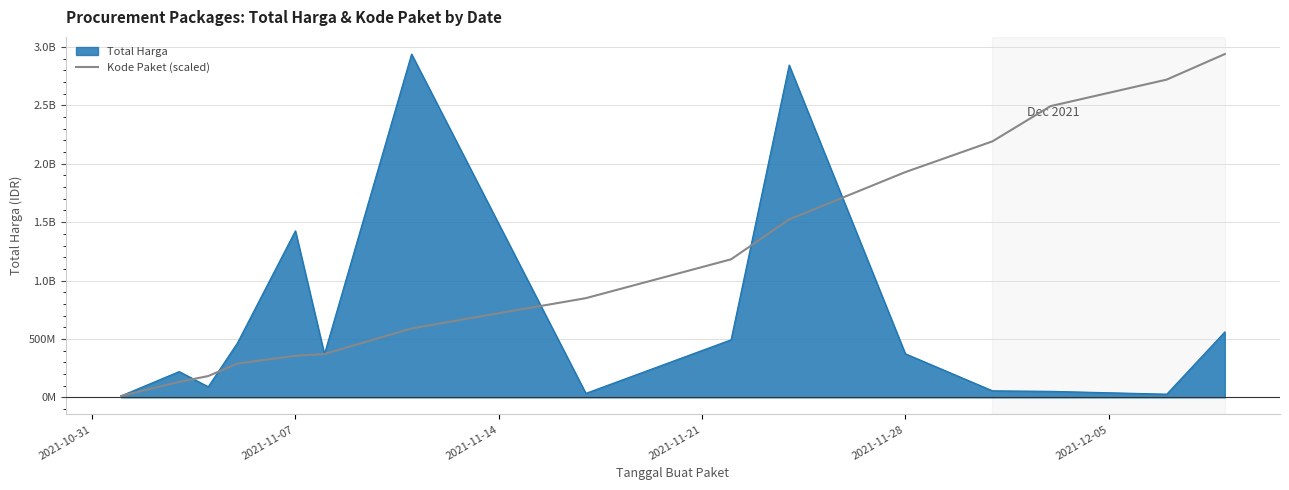

What are all the series names shown in the legend?

Total Harga, Kode Paket (scaled)